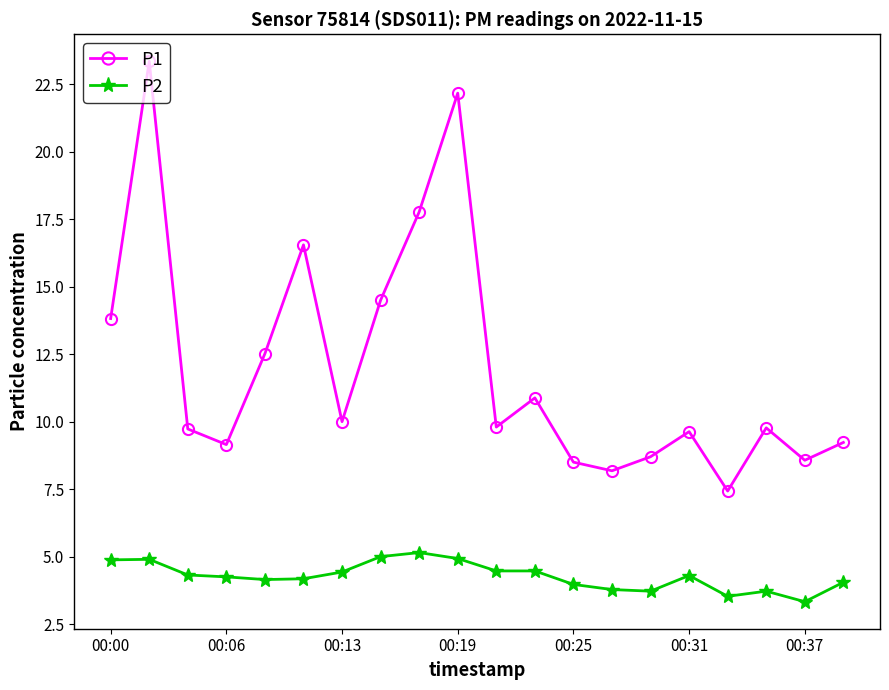

True or false: P1 has more than 0 interior local peaks.

True